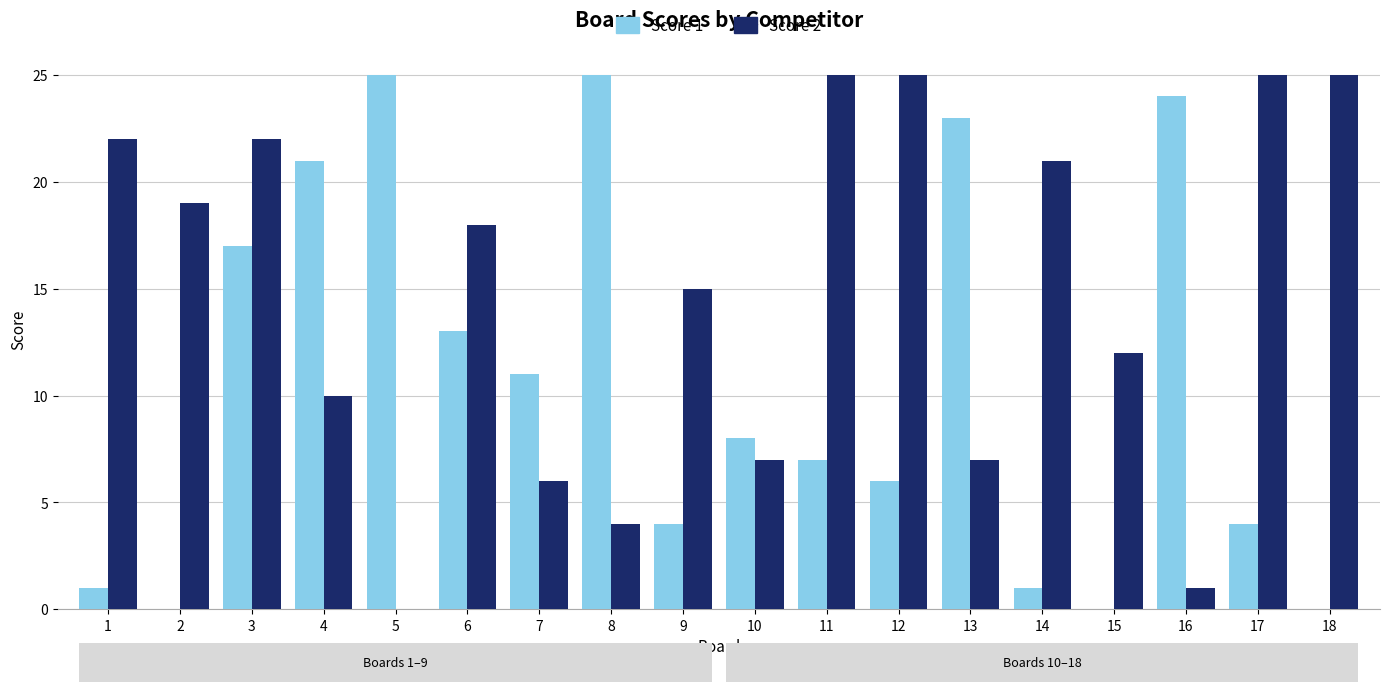

How many series are shown in this chart?

2